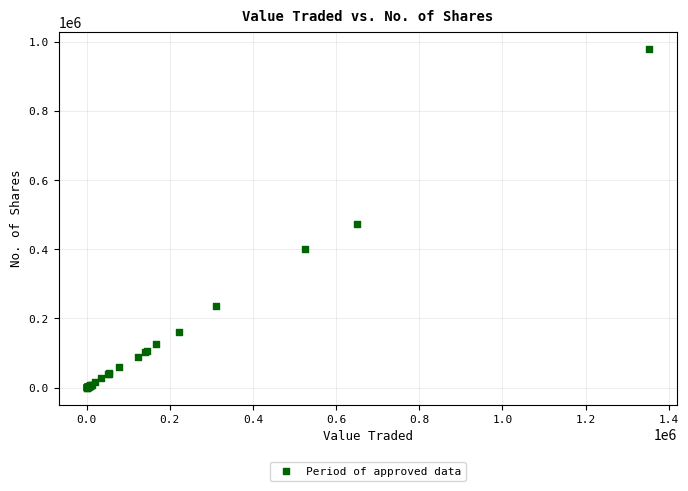

What Y value in the scatter plot is closest to 490096?

473954